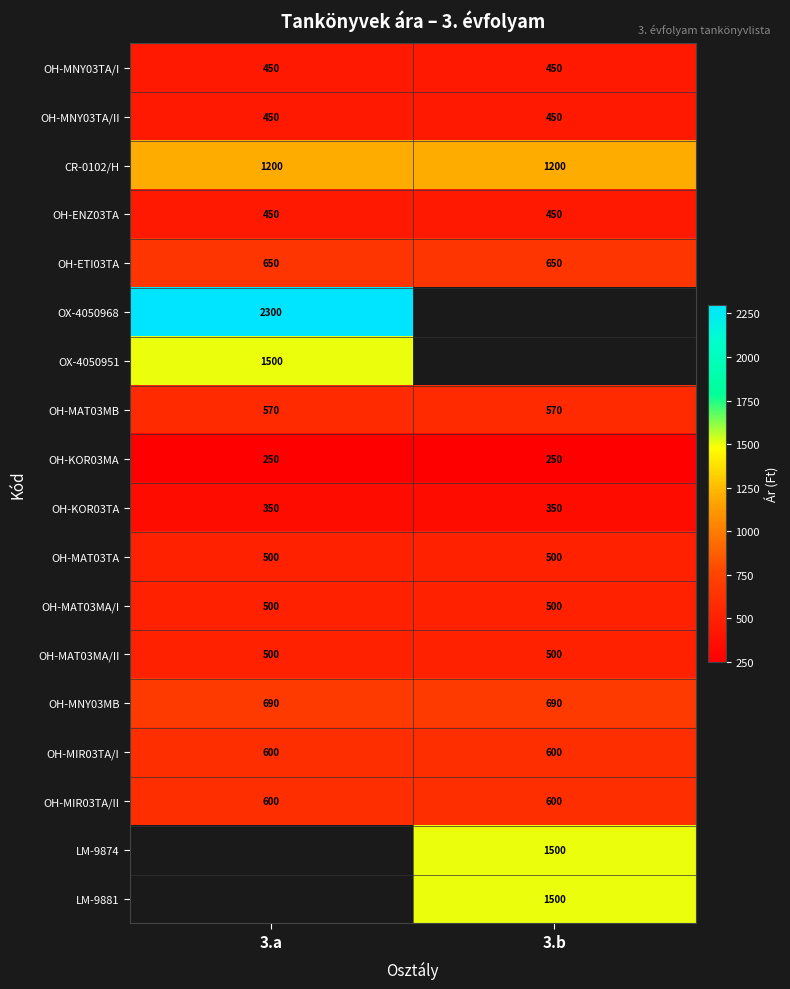

What is the spread (max minus min) of values at 3.a?

2050.0